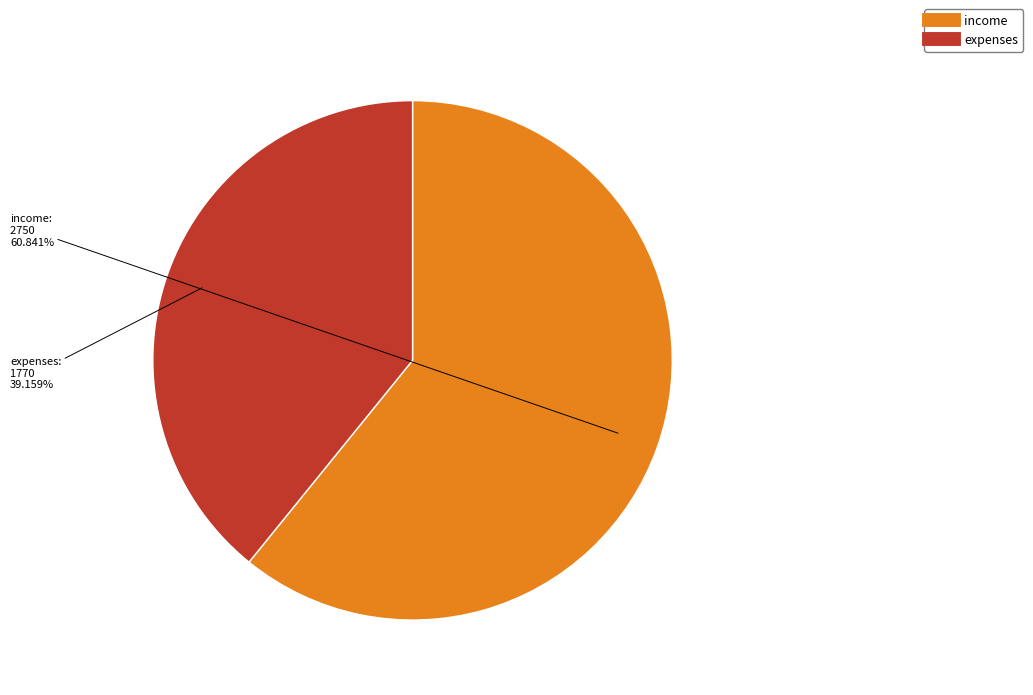

Count the number of slices in the pie.

2